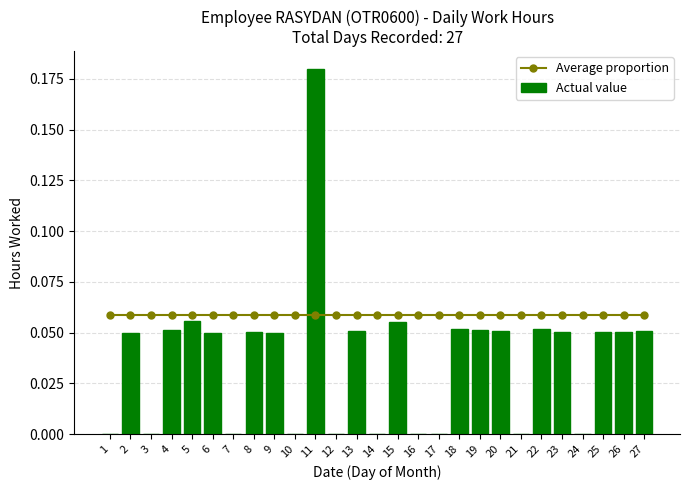

Is it true that Average proportion equals 0.1 at 12?

False